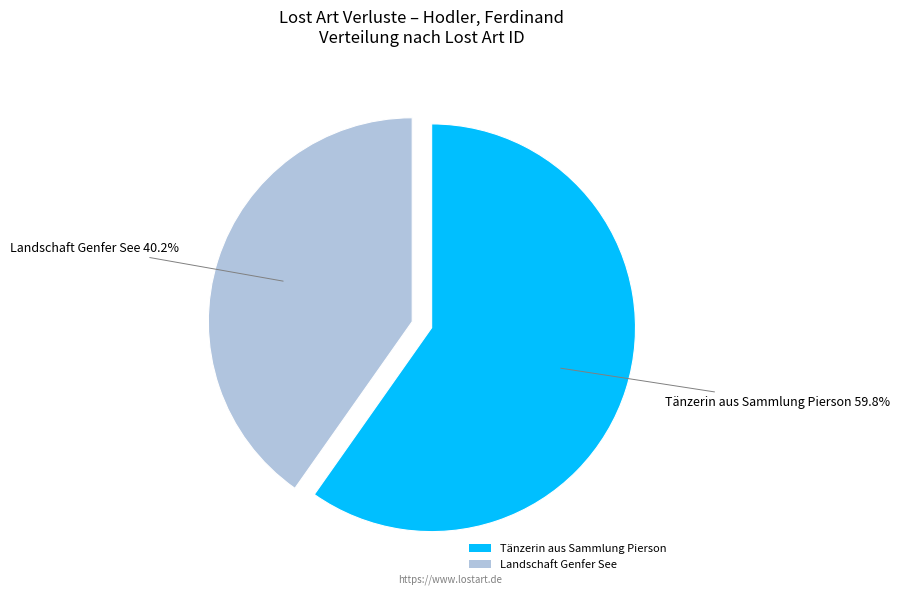

Count the number of slices in the pie.

2